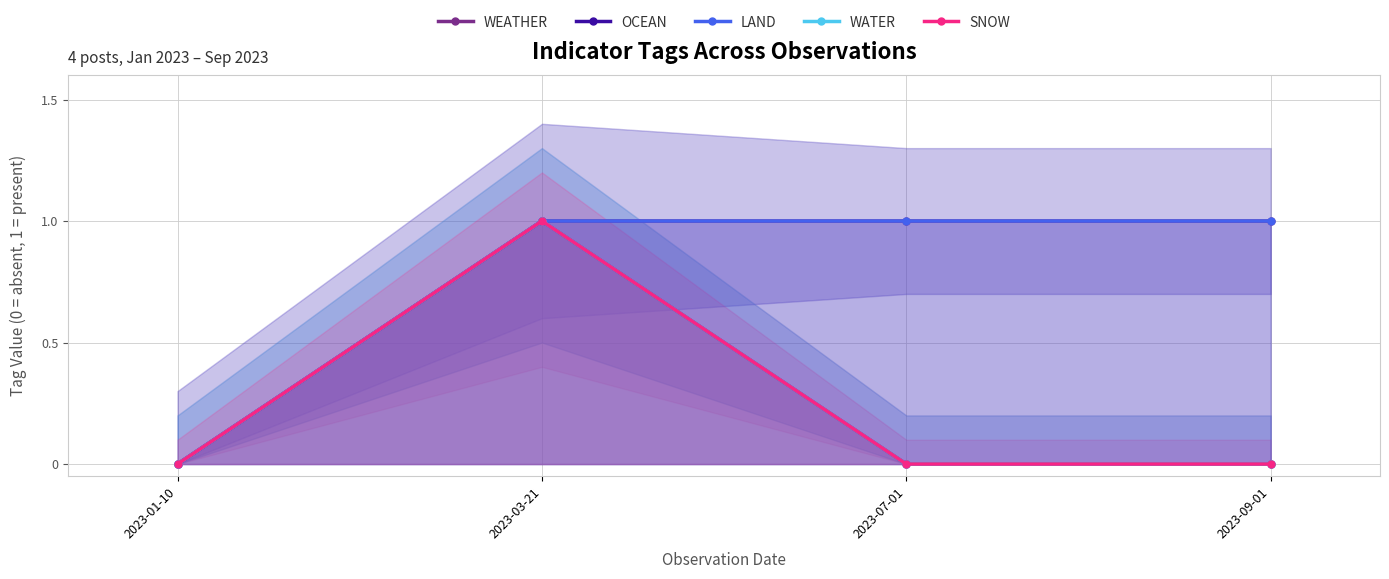

What is the total value across all series at 2023-03-21?

5